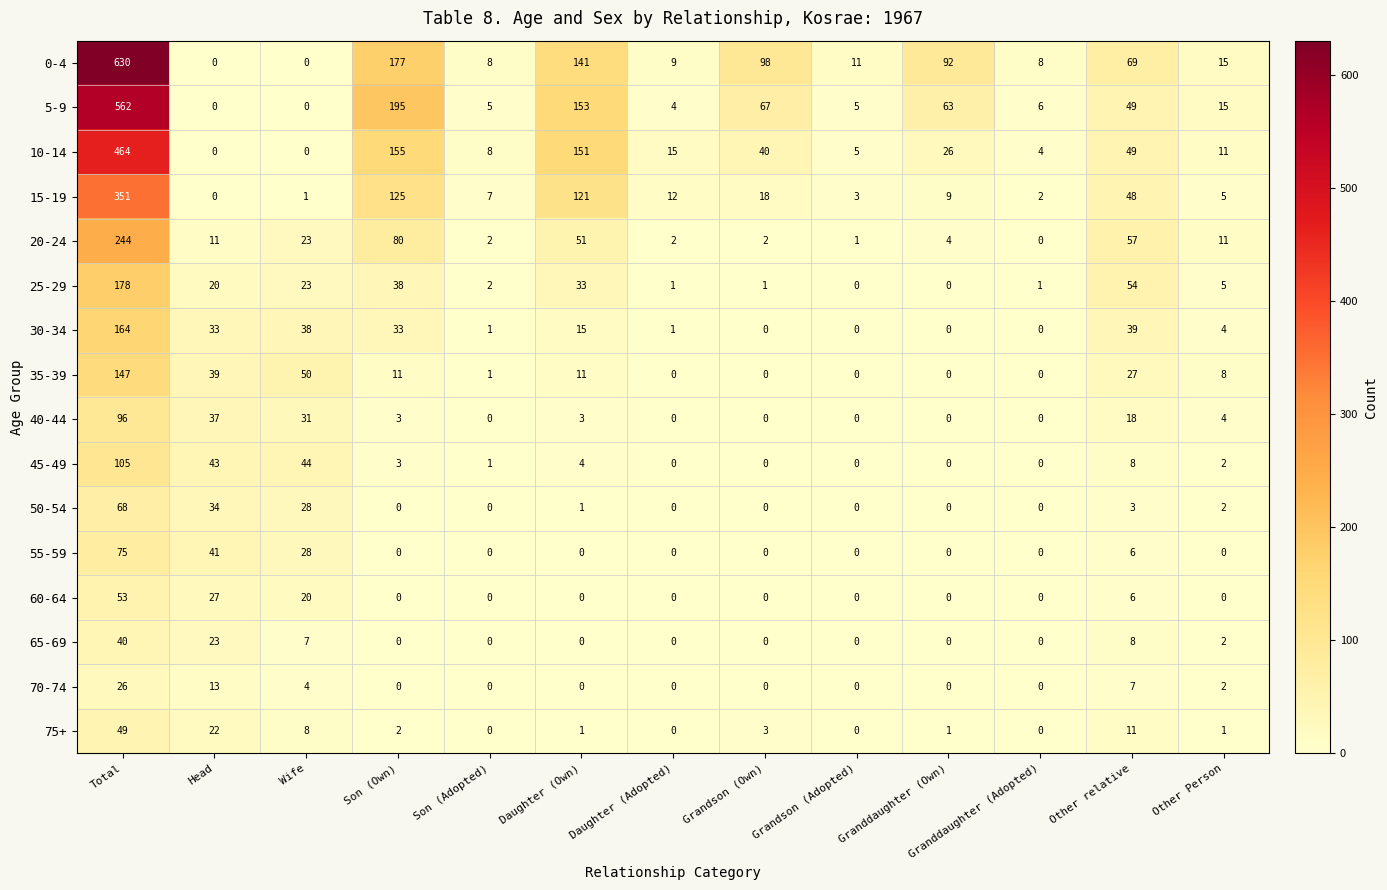

The 60-64 series shows -22 at Granddaughter (Own). True or false?

False